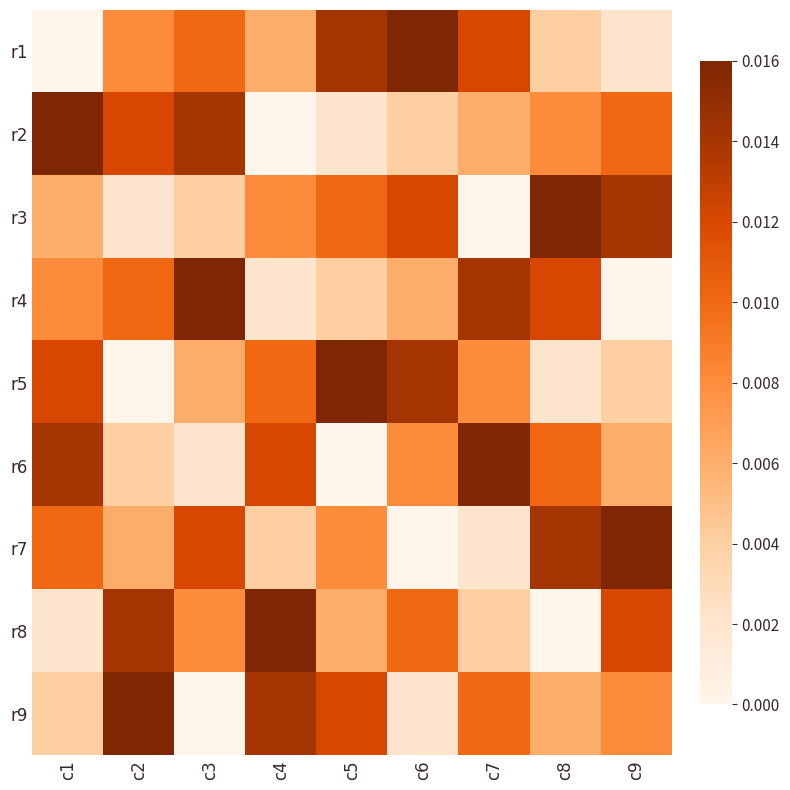

What is the total value across all series at c3?

0.1